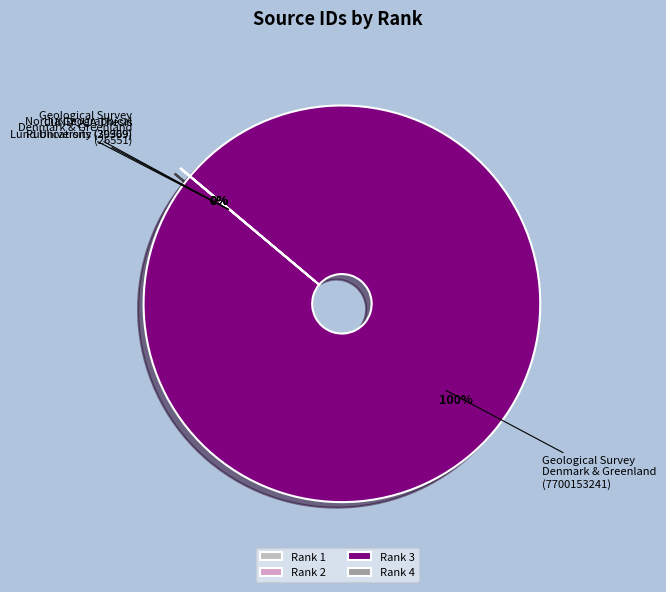

Rank the categories by value from lowest to highest.

Geological Survey of Denmark and Greenland (26551), Nordia Geographical Publications (29909), LUNDQUA Thesis - Lund University (30369), Geological Survey of Denmark and Greenland (7700153241)